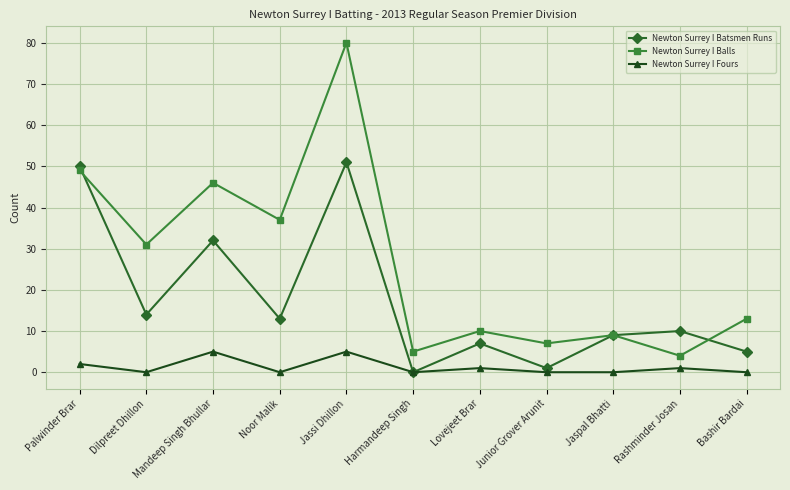

True or false: Newton Surrey I Balls and Newton Surrey I Batsmen Runs intersect in this chart.

True